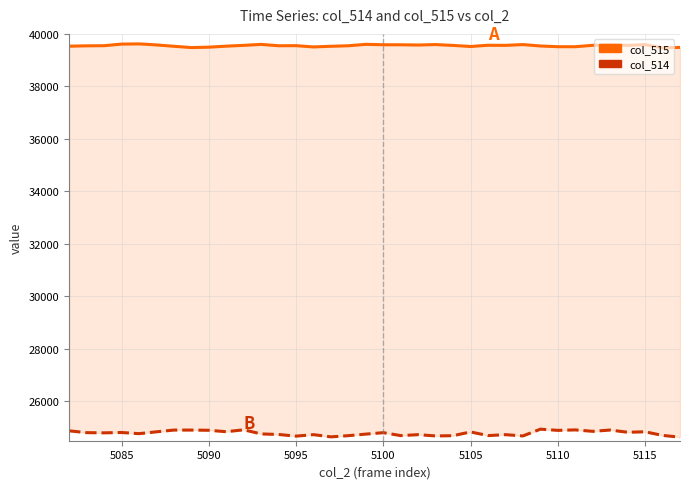

What is the difference between the maximum and minimum values in the col_515 series?

151